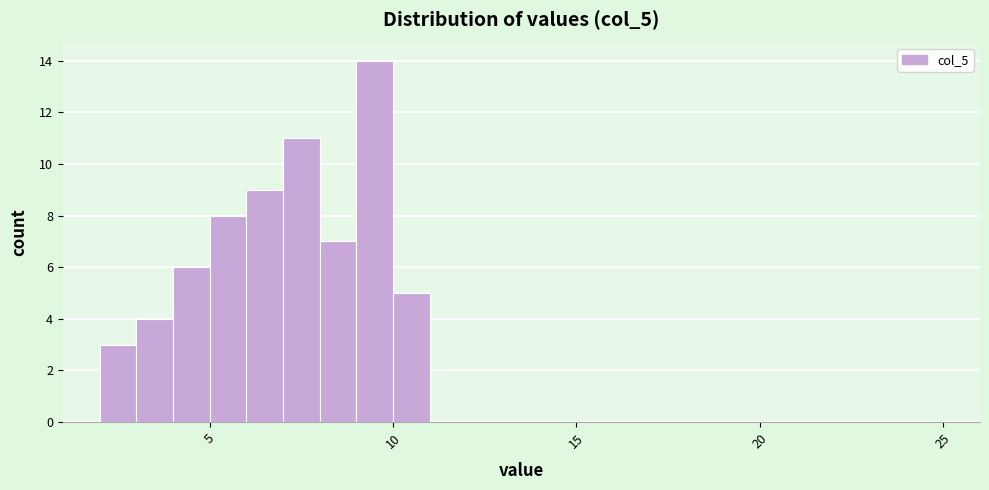

Read against the x-axis, roughly where is the centre of the tallest bar?

9.5